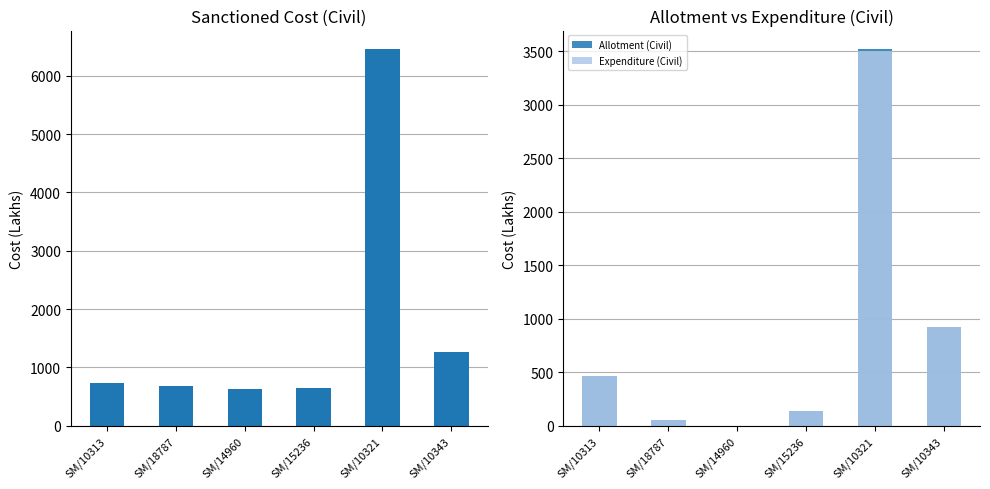

Which series has the largest total across all categories?

Sanctioned Cost (Civil)